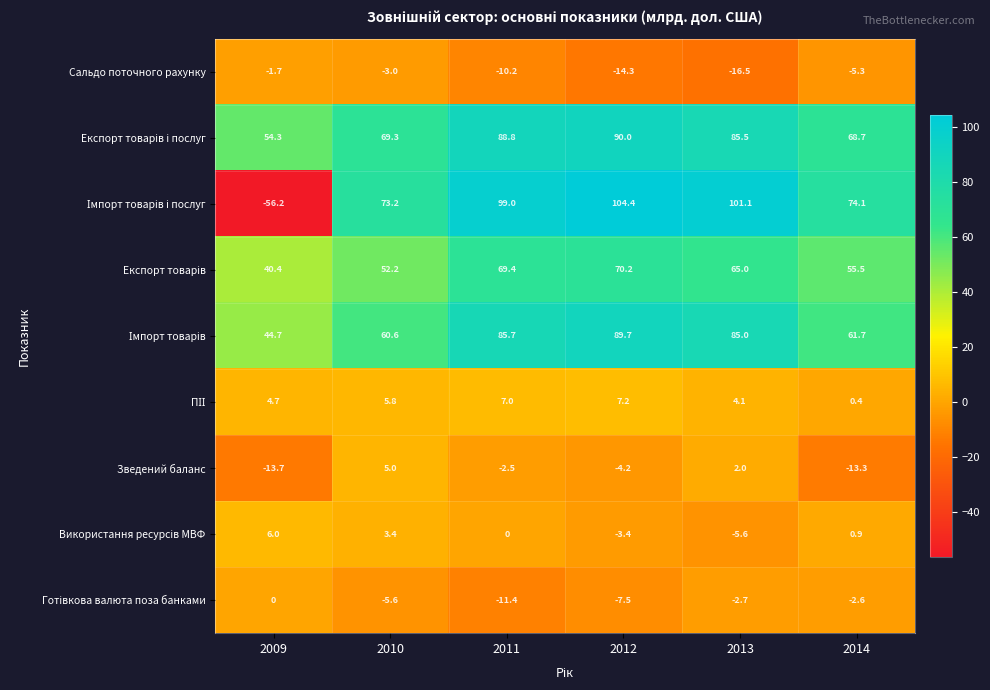

How many data points in Сальдо поточного рахунку are above -5?

2